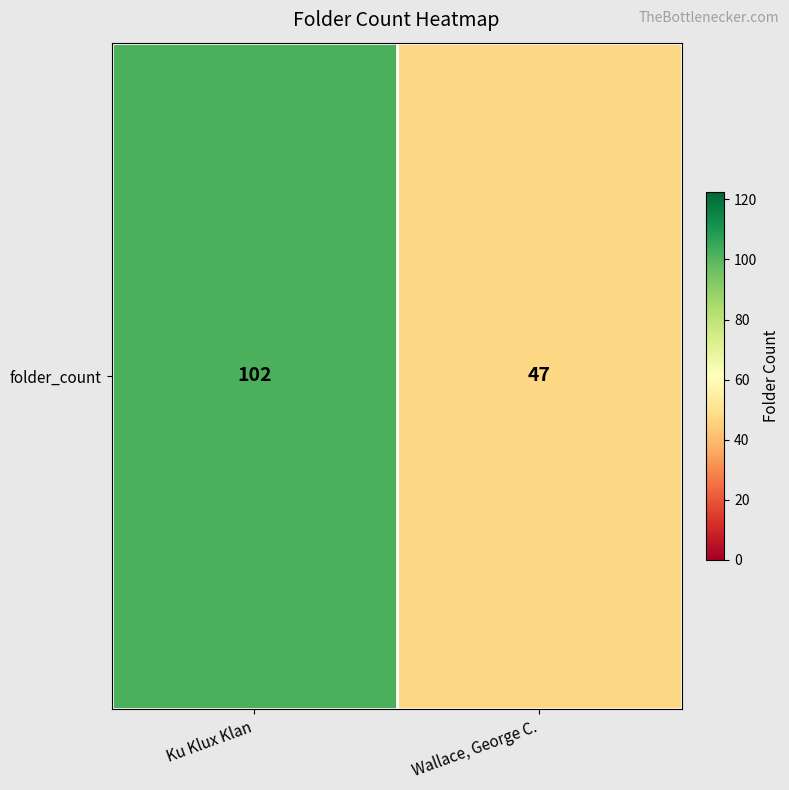

Where is the data nearest to the value 74?

Wallace, George C.